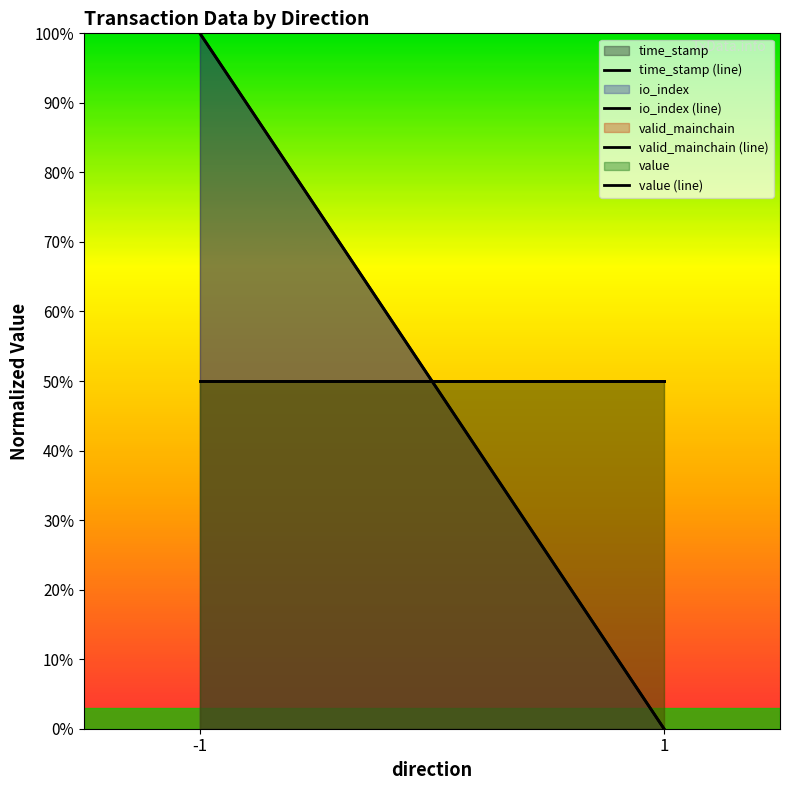

Rank the categories by value (line) value from highest to lowest.

-1, 1